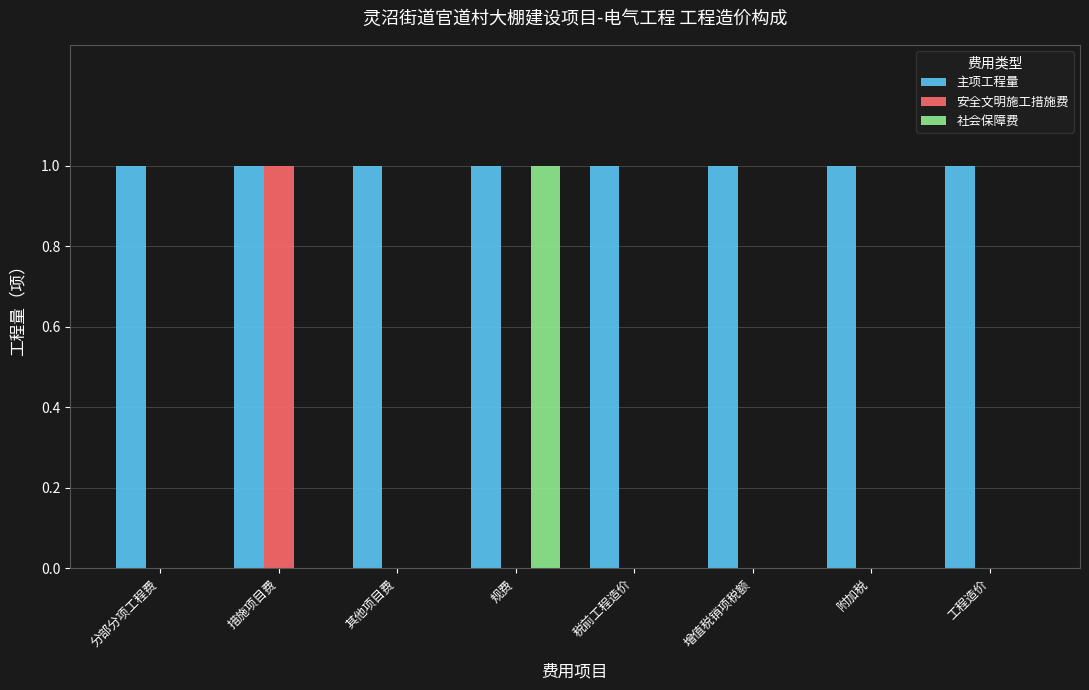

What is the greatest value displayed?

1